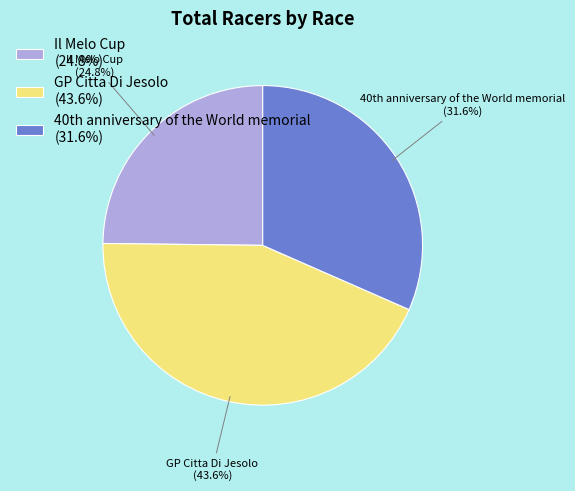

How many segments does this pie chart have?

3